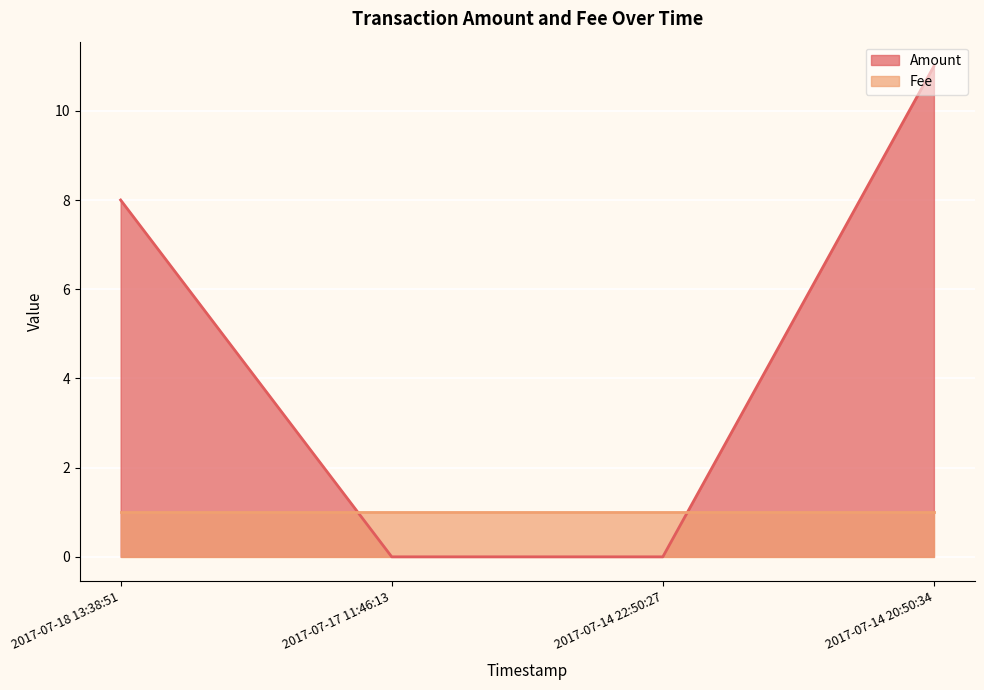

Does the chart display data point markers on the line(s)?

No